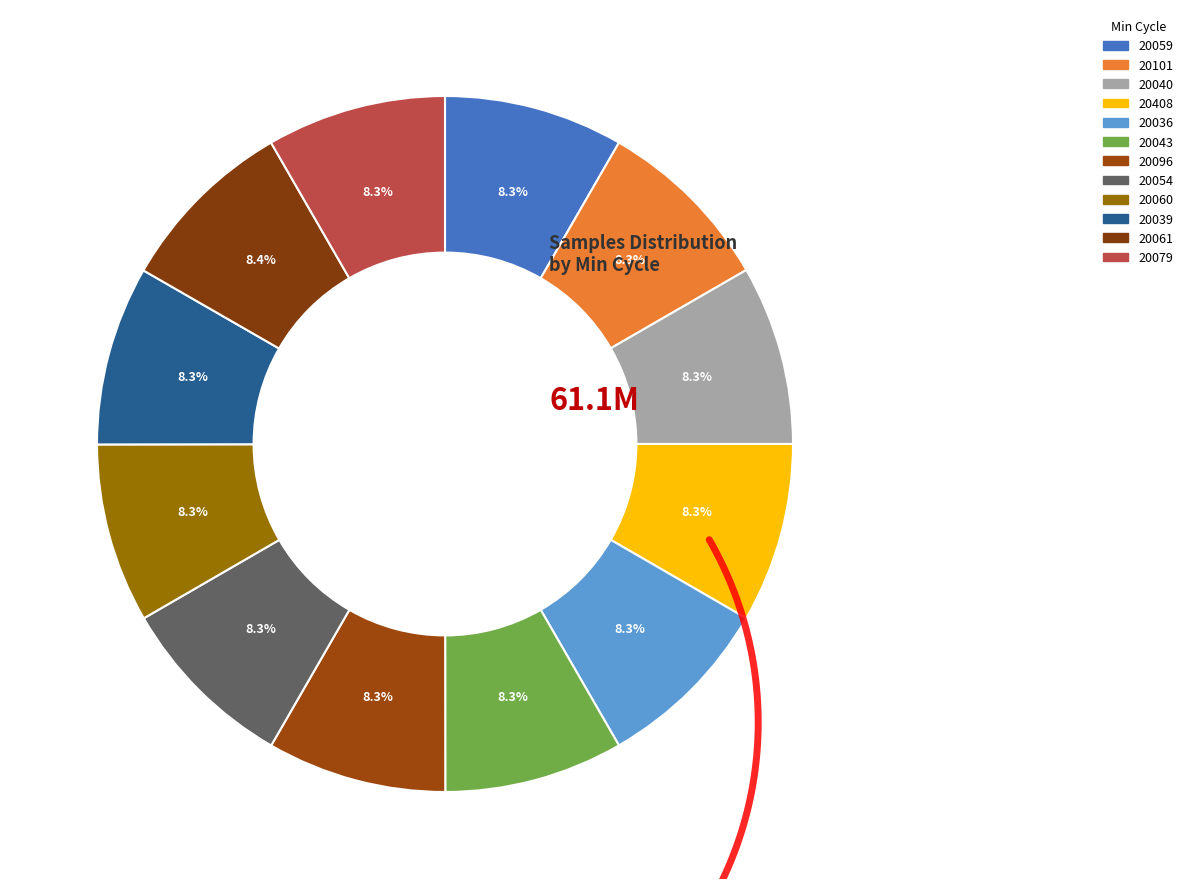

Rank the categories by value from lowest to highest.

20043, 20036, 20054, 20060, 20039, 20079, 20059, 20101, 20040, 20096, 20408, 20061